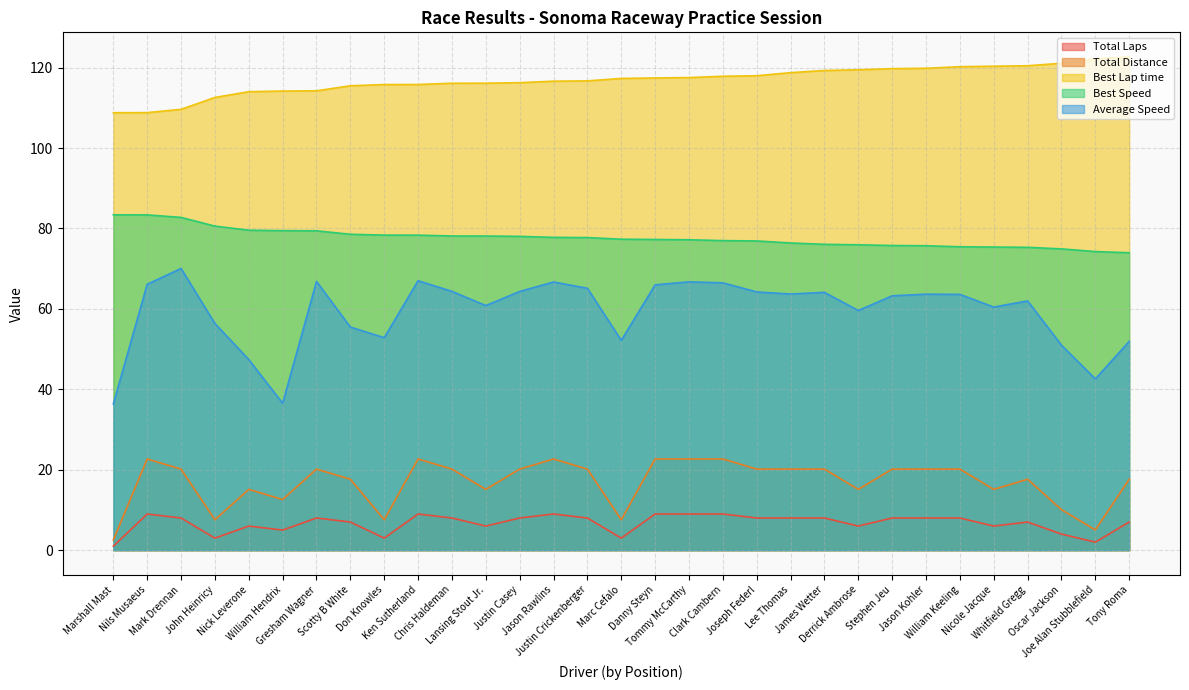

What position from the left is Joseph Federl?

20